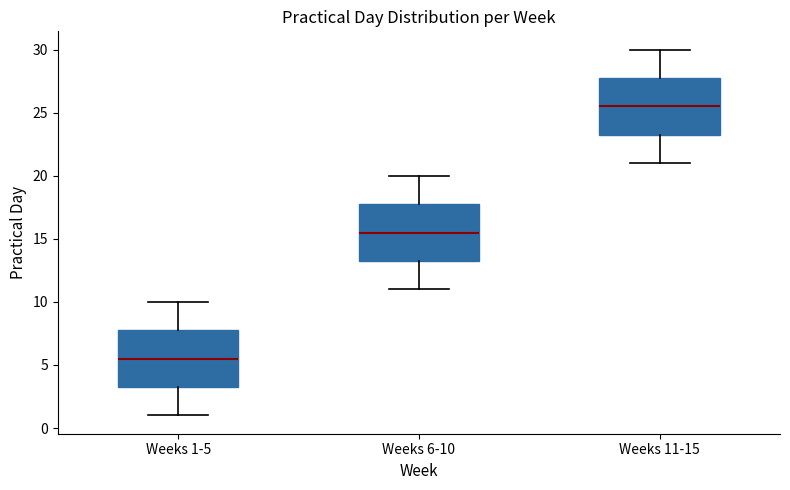

Which box has the highest median line?

Weeks 11-15